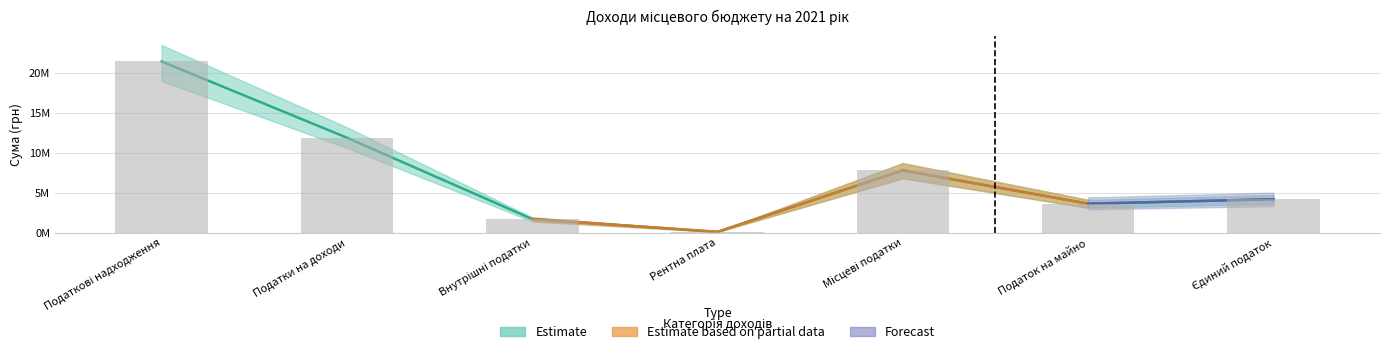

Where is the data nearest to the value 10761250?

Податки на доходи